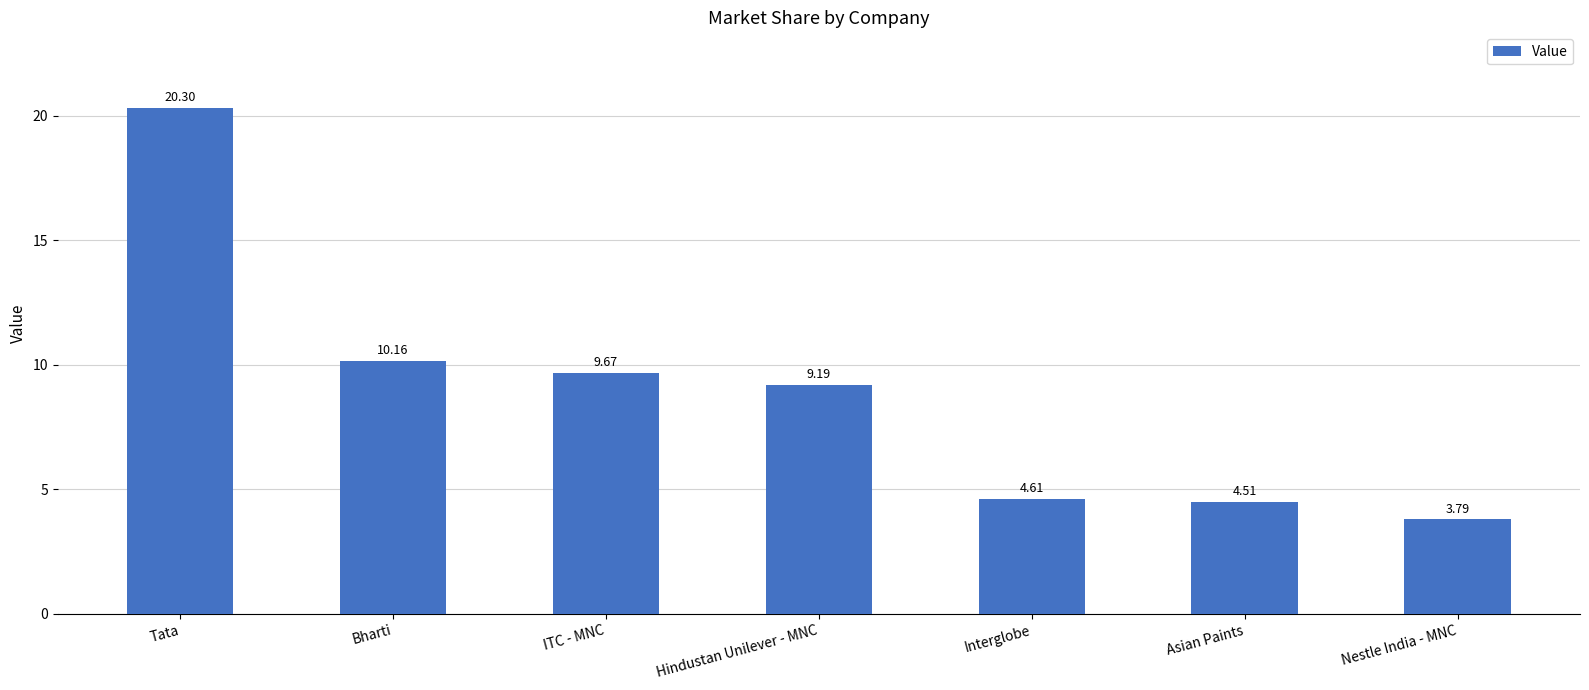

What is the average value?

8.9